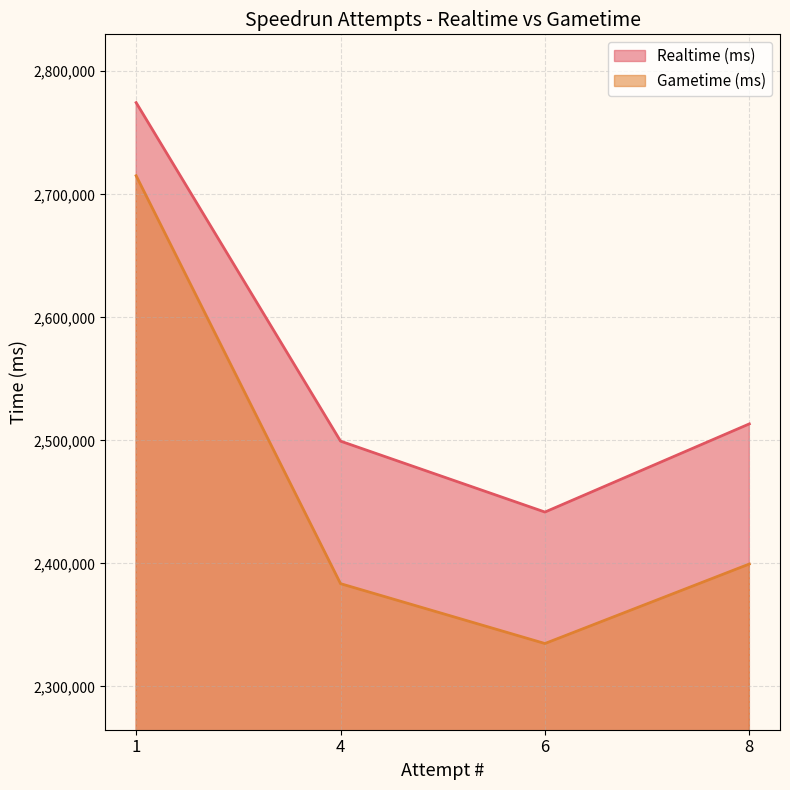

Rank the series by their maximum value, from highest to lowest.

Realtime (ms), Gametime (ms)